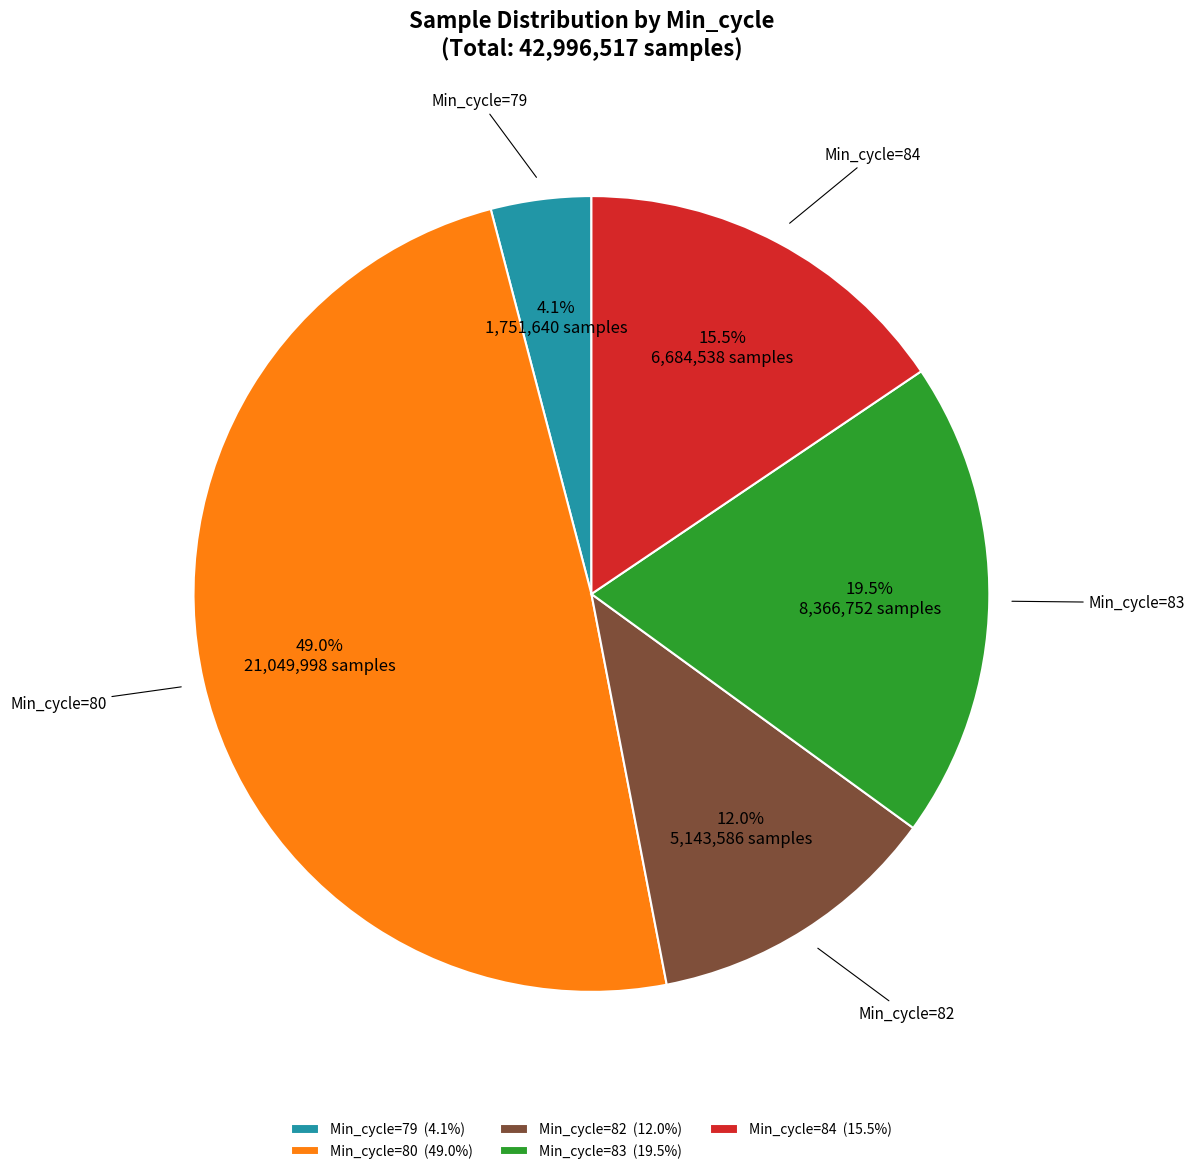

Rank the categories by value from highest to lowest.

Min_cycle=80 (49.0%), Min_cycle=83 (19.5%), Min_cycle=84 (15.5%), Min_cycle=82 (12.0%), Min_cycle=79 (4.1%)